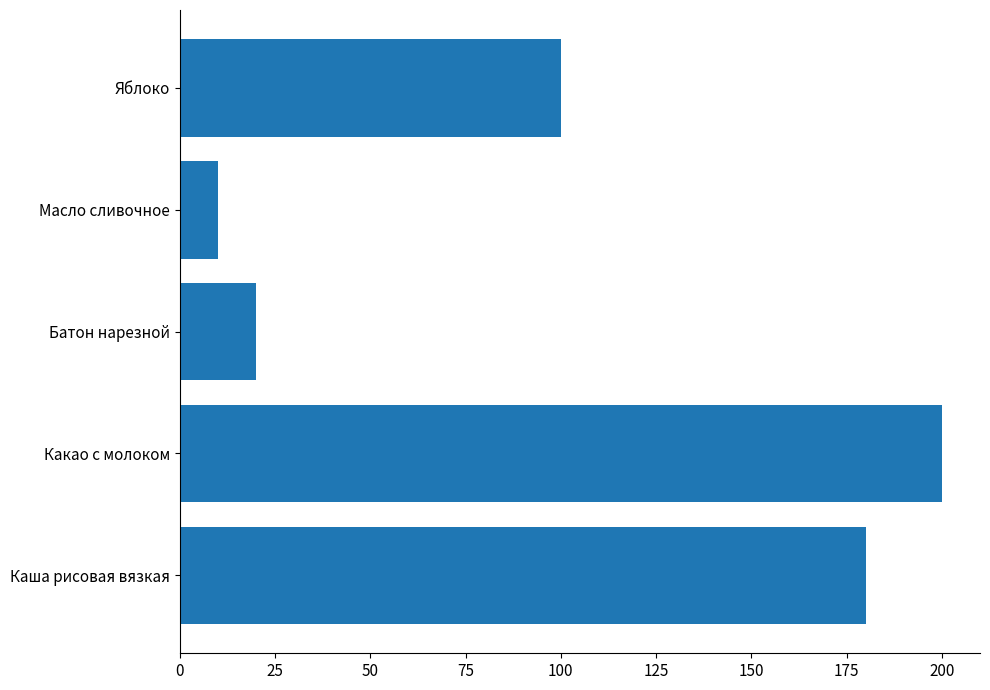

Read the value at Батон нарезной, to the nearest 5.

20